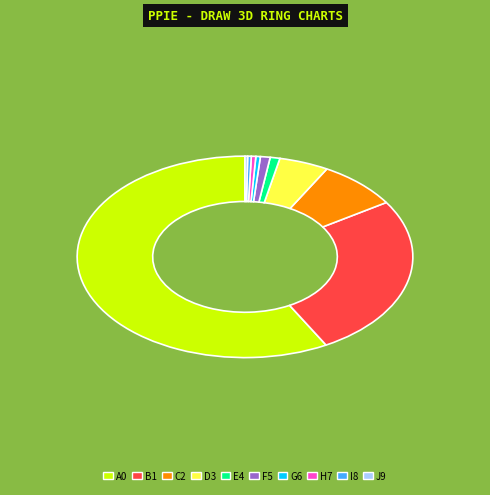

Is the sum of G6 and F5 greater than half?

No